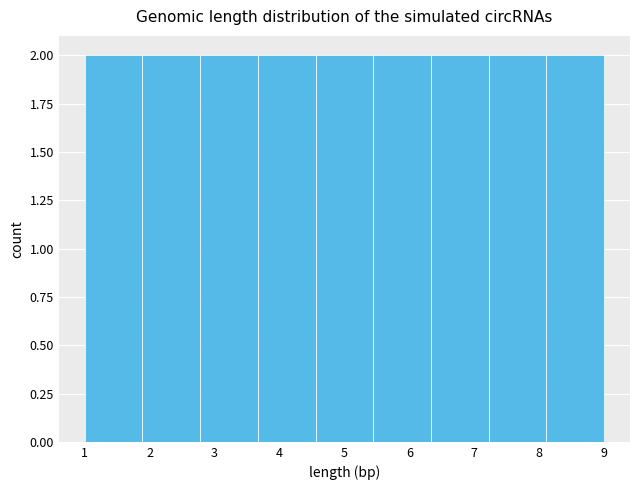

Reading left to right, list every bar in this chart as the range it spans on the x-axis followed by its height. Neither the bar edges nor the heights are printed on the chart, so give them approximately, as read against the axes.

1.0 to 1.9: 2
1.9 to 2.8: 2
2.8 to 3.7: 2
3.7 to 4.6: 2
4.6 to 5.4: 2
5.4 to 6.3: 2
6.3 to 7.2: 2
7.2 to 8.1: 2
8.1 to 9.0: 2